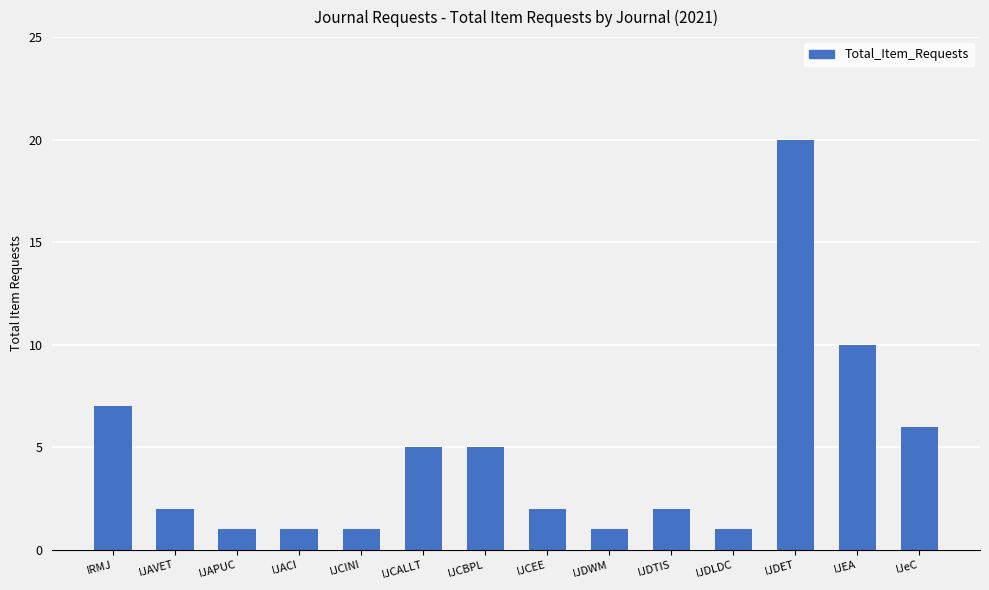

The value at IJDWM is 1. True or false?

True